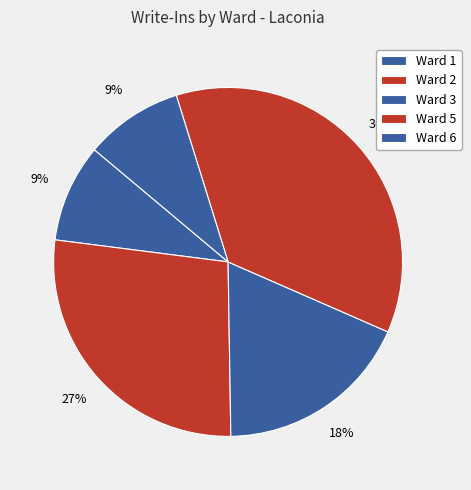

Do Ward 6 and Ward 2 together represent more than half of the pie?

No